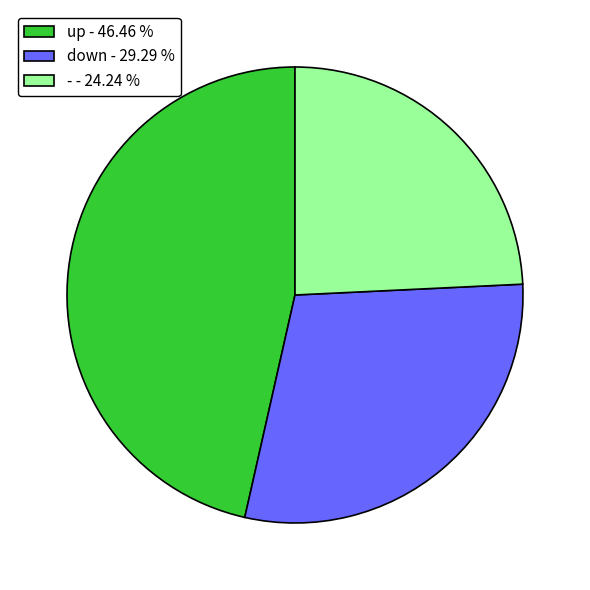

The up slice represents 36% of the pie. True or false?

False